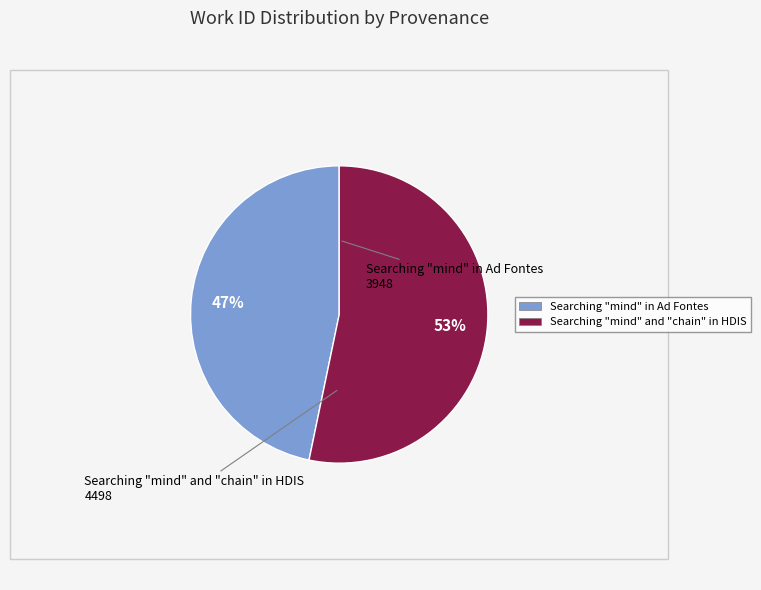

Count the number of slices in the pie.

2